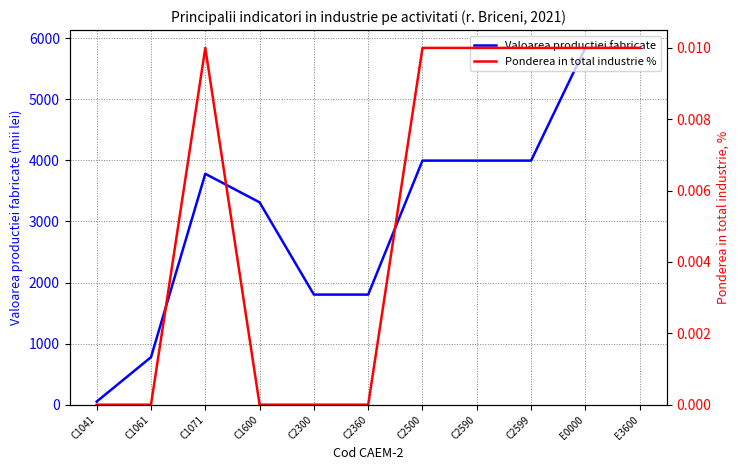

What position from the right is C1071?

9